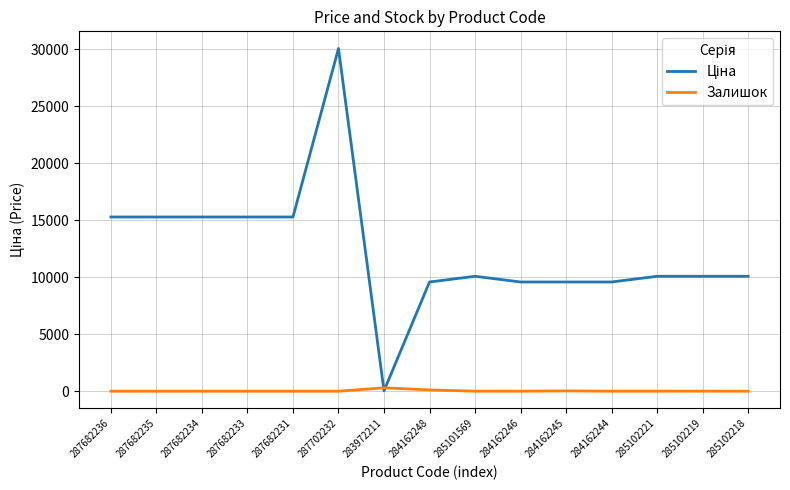

How many series are shown in this chart?

2